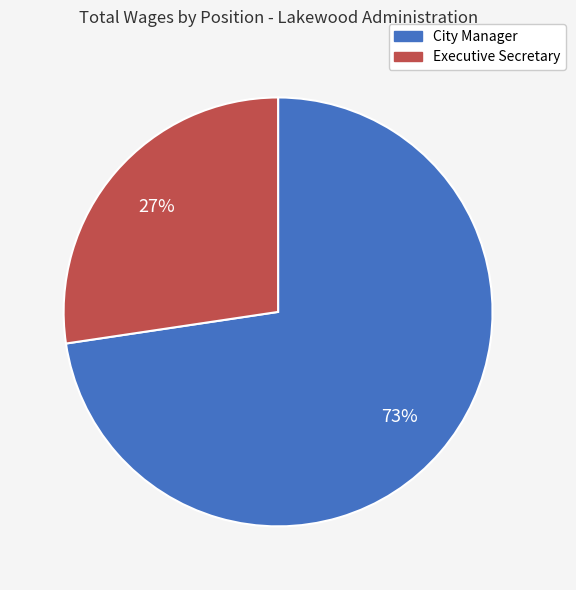

Rank the categories by value from lowest to highest.

Executive Secretary, City Manager